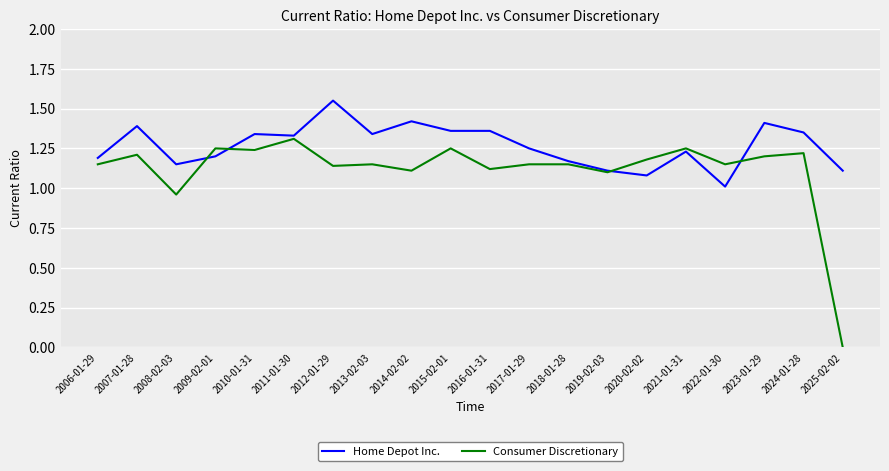

What is the difference between the Consumer Discretionary values at 2012-01-29 and 2011-01-30?

0.2